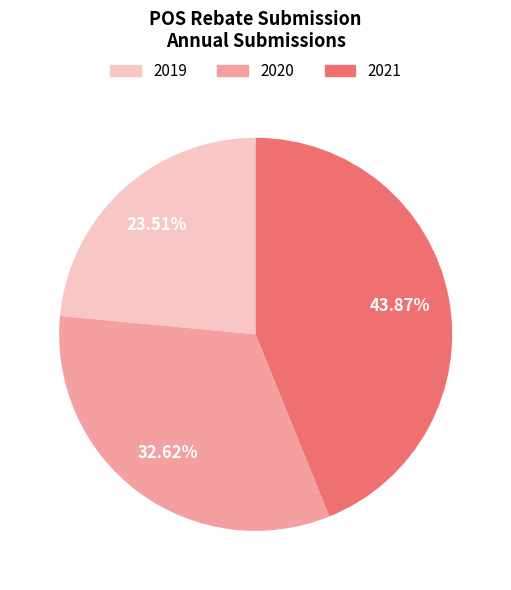

Approximately how many times larger is the value at 2019 compared to 2020?

0.7